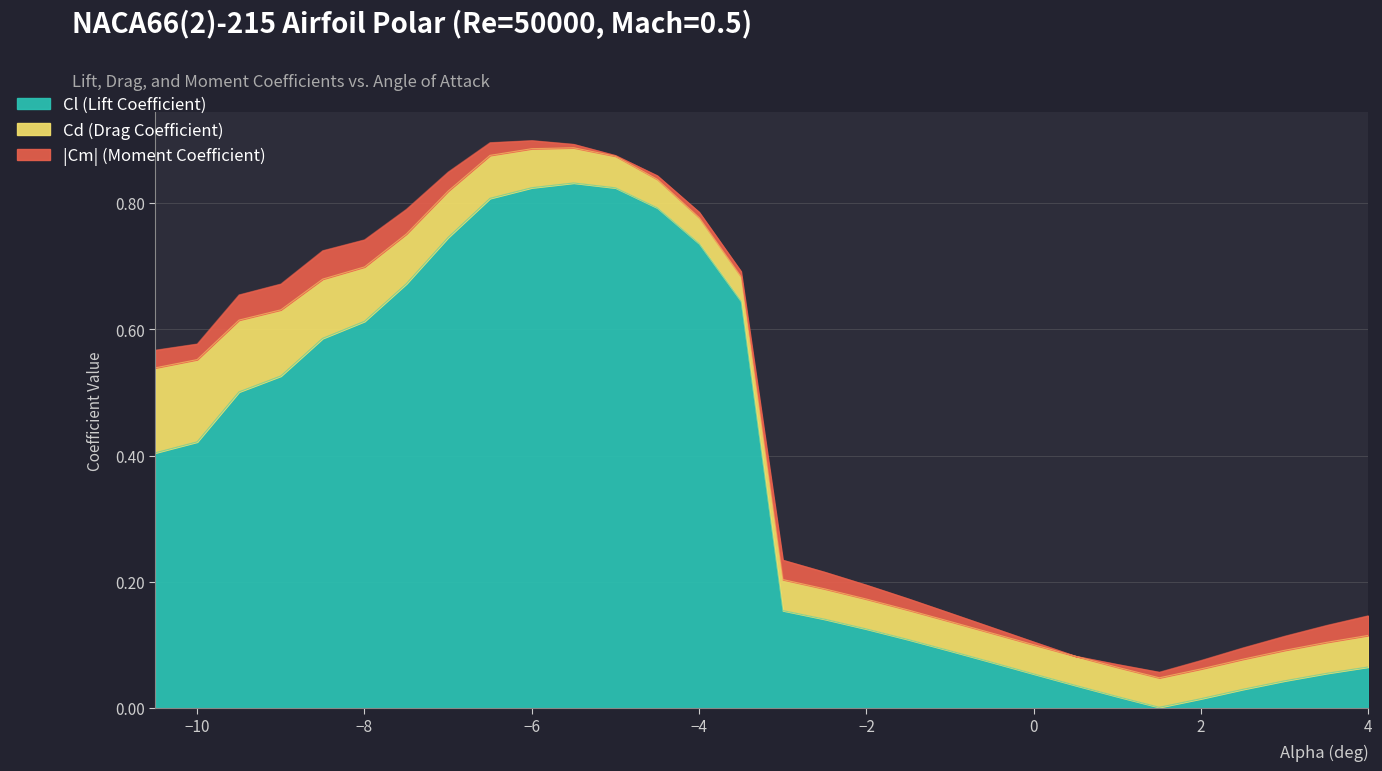

Between 0.5 and 1.0, which is larger?

1.0